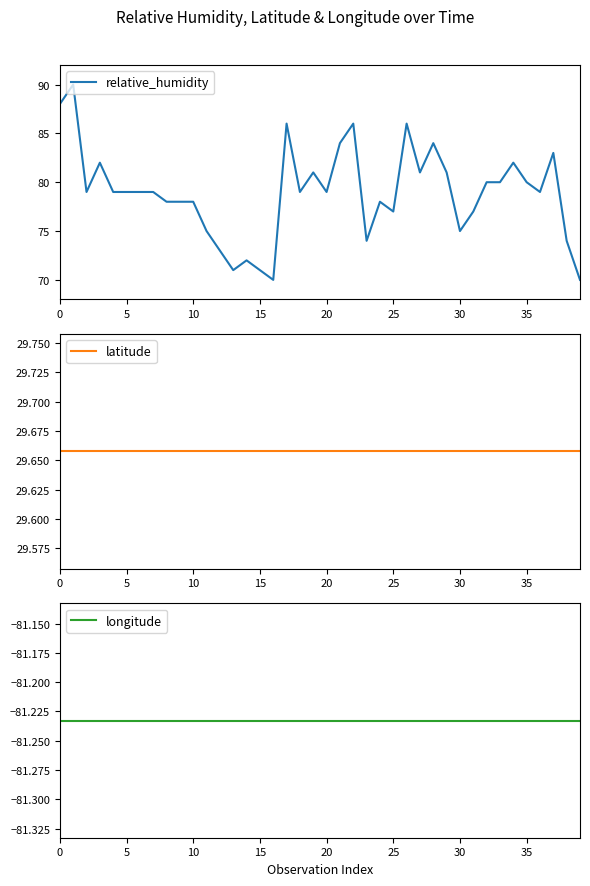

Reading left to right, list all the values displayed in this chart.

relative_humidity: 88.0	90.0	79.0	82.0	79.0	79.0	79.0	79.0	78.0	78.0	78.0	75.0	73.0	71.0	72.0	71.0	70.0	86.0	79.0	81.0	79.0	84.0	86.0	74.0	78.0	77.0	86.0	81.0	84.0	81.0	75.0	77.0	80.0	80.0	82.0	80.0	79.0	83.0	74.0	70.0
latitude: 29.7	29.7	29.7	29.7	29.7	29.7	29.7	29.7	29.7	29.7	29.7	29.7	29.7	29.7	29.7	29.7	29.7	29.7	29.7	29.7	29.7	29.7	29.7	29.7	29.7	29.7	29.7	29.7	29.7	29.7	29.7	29.7	29.7	29.7	29.7	29.7	29.7	29.7	29.7	29.7
longitude: -81.2	-81.2	-81.2	-81.2	-81.2	-81.2	-81.2	-81.2	-81.2	-81.2	-81.2	-81.2	-81.2	-81.2	-81.2	-81.2	-81.2	-81.2	-81.2	-81.2	-81.2	-81.2	-81.2	-81.2	-81.2	-81.2	-81.2	-81.2	-81.2	-81.2	-81.2	-81.2	-81.2	-81.2	-81.2	-81.2	-81.2	-81.2	-81.2	-81.2